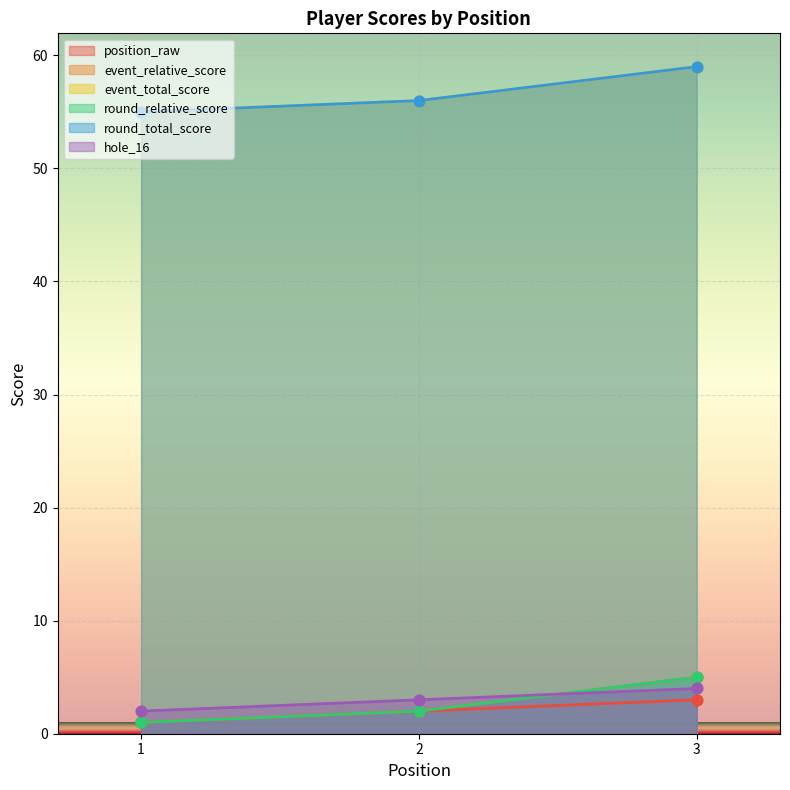

At how many categories does at least one series exceed 35?

3